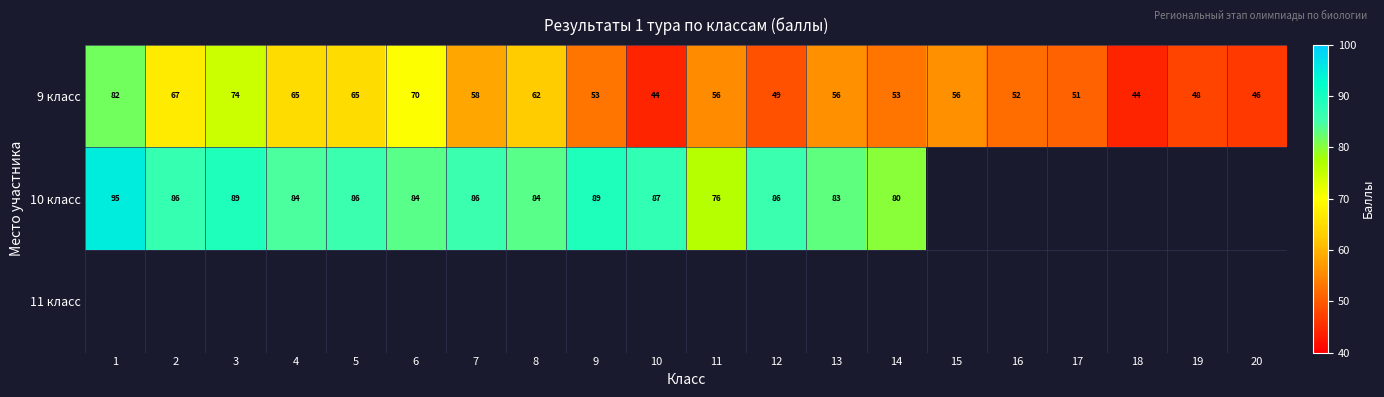

At how many categories does at least one series exceed 49?

17